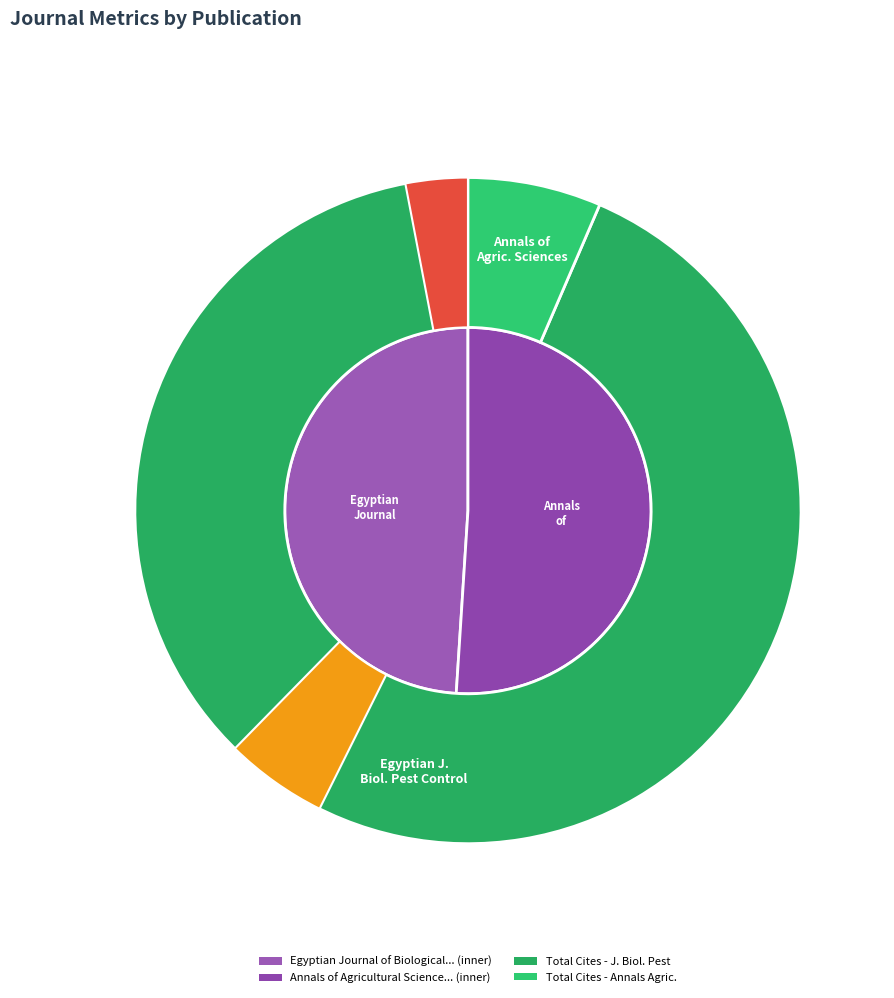

Which slice is the largest?

Egyptian Journal of Biological Pest Control